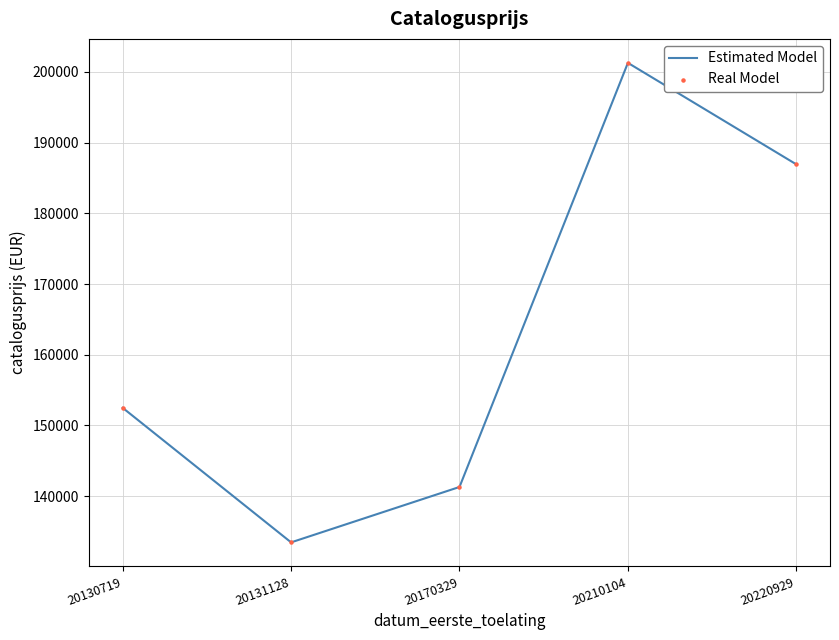

Which has a higher value, 20131128 or 20170329?

20170329